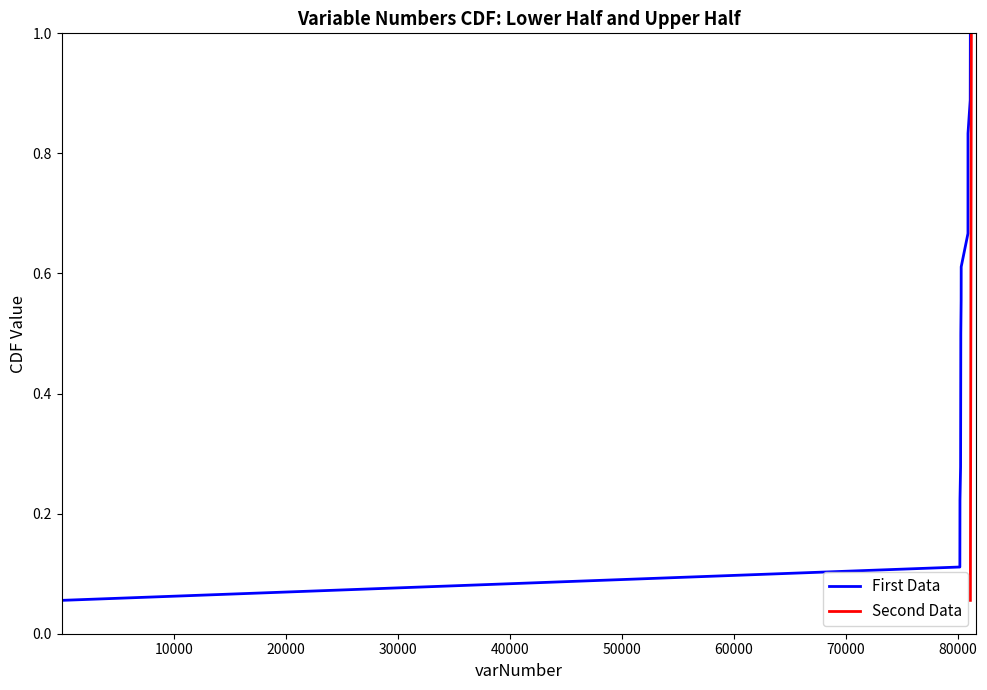

True or false: Second Data and First Data cross at least once.

False